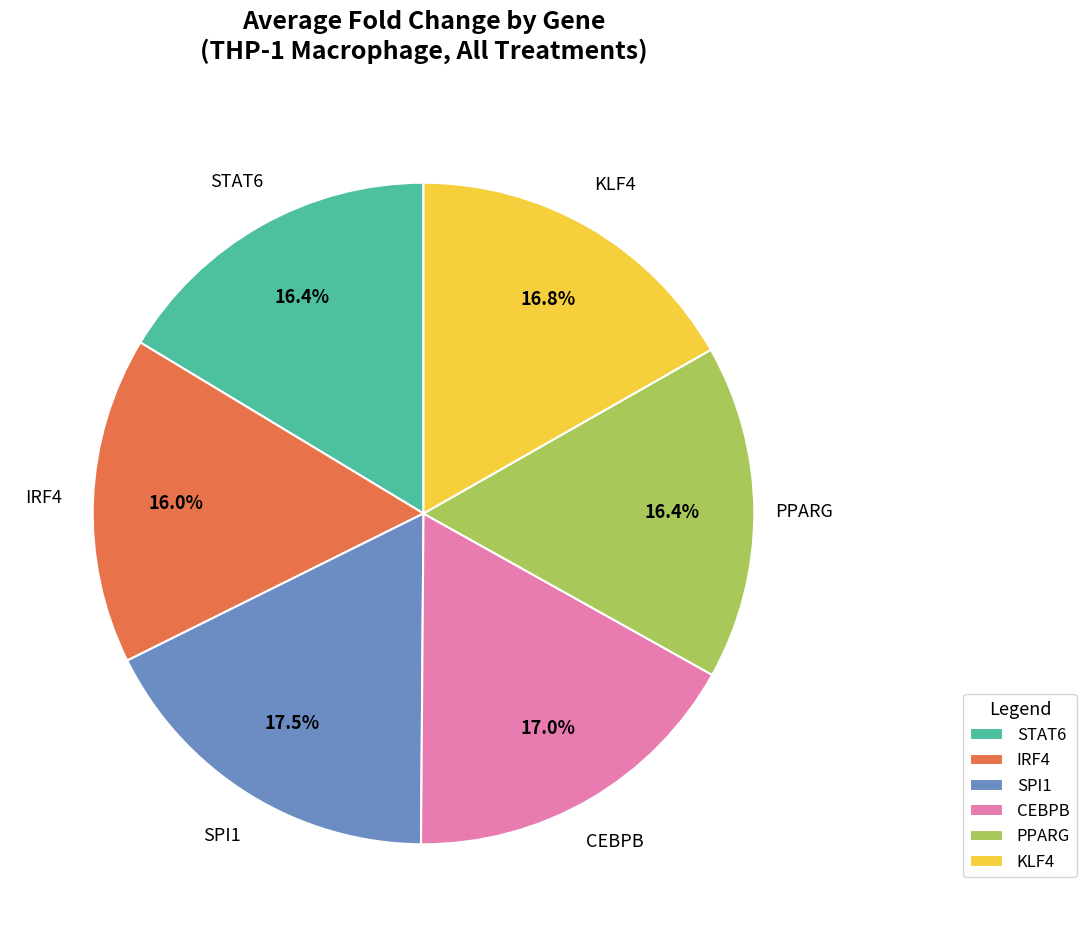

Which slice is the largest?

SPI1